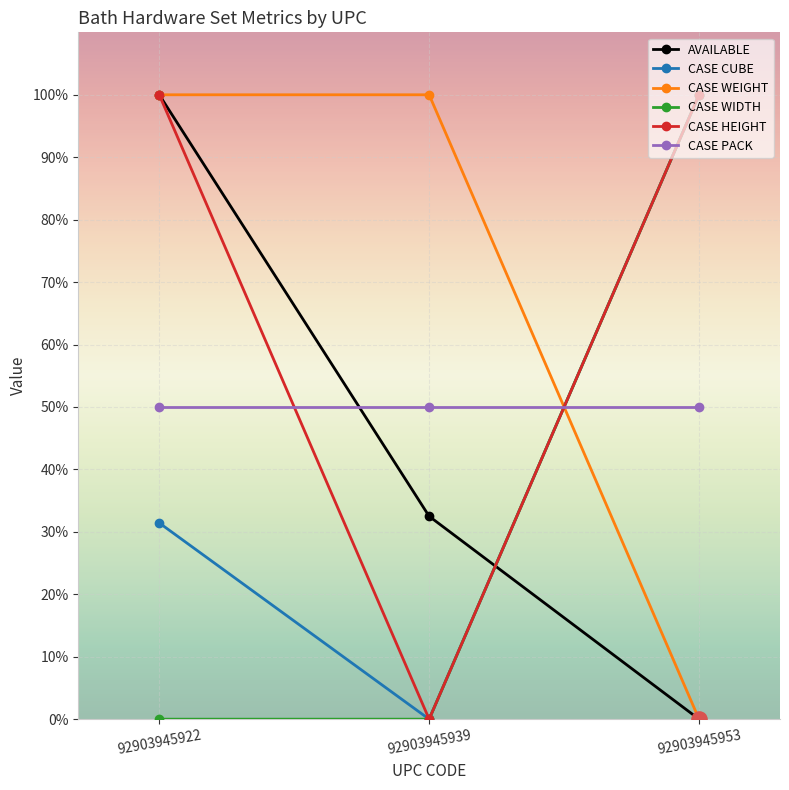

What are all the series names shown in the legend?

AVAILABLE, CASE CUBE, CASE WEIGHT, CASE WIDTH, CASE HEIGHT, CASE PACK